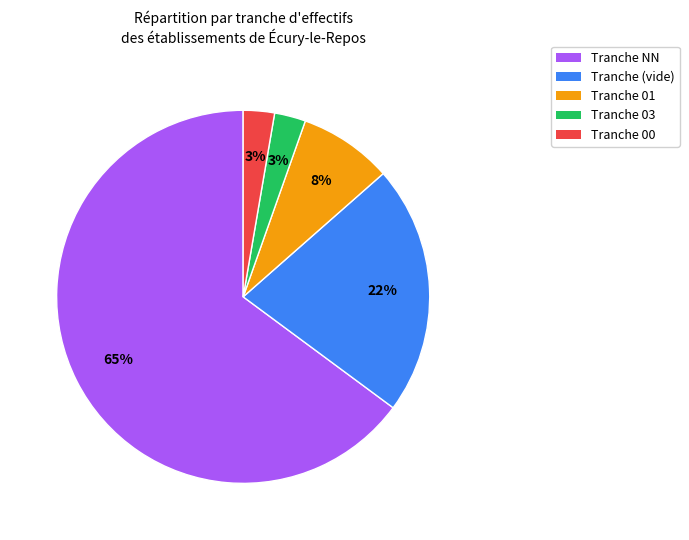

Is there any slice that represents more than half of the pie?

Yes